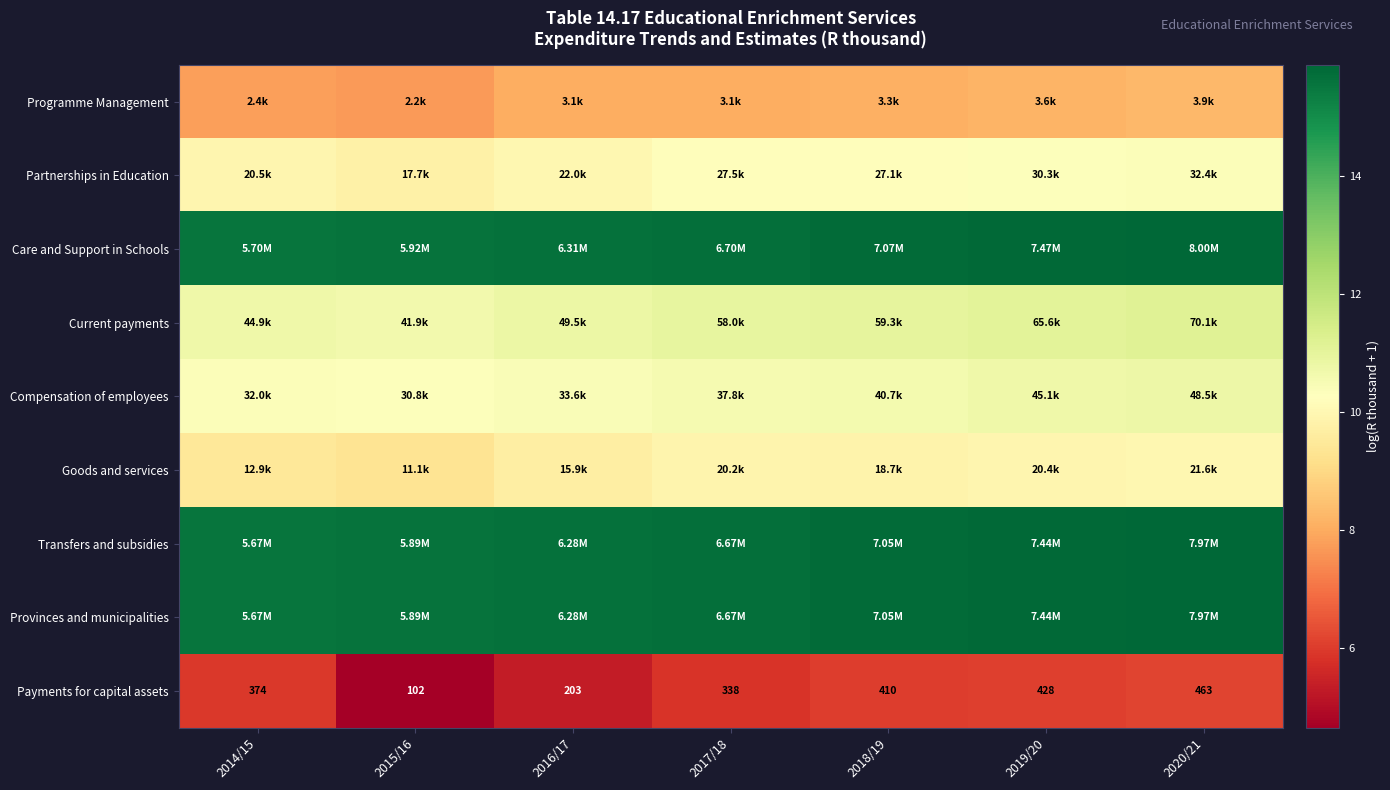

What is the smallest value displayed?

4.6